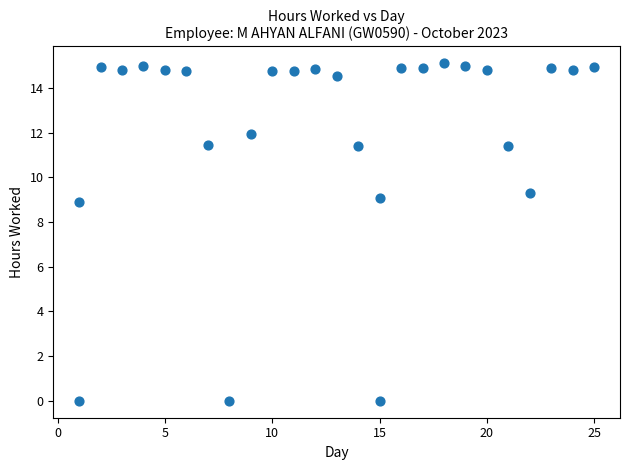

What is the range of Y values (max minus min)?

15.1